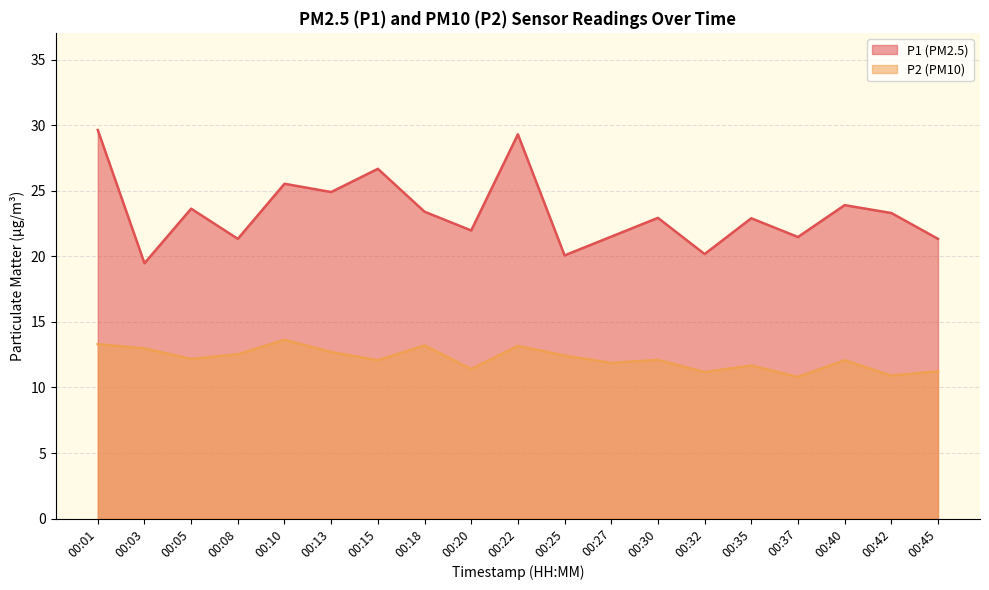

How many distinct data groups are displayed?

2